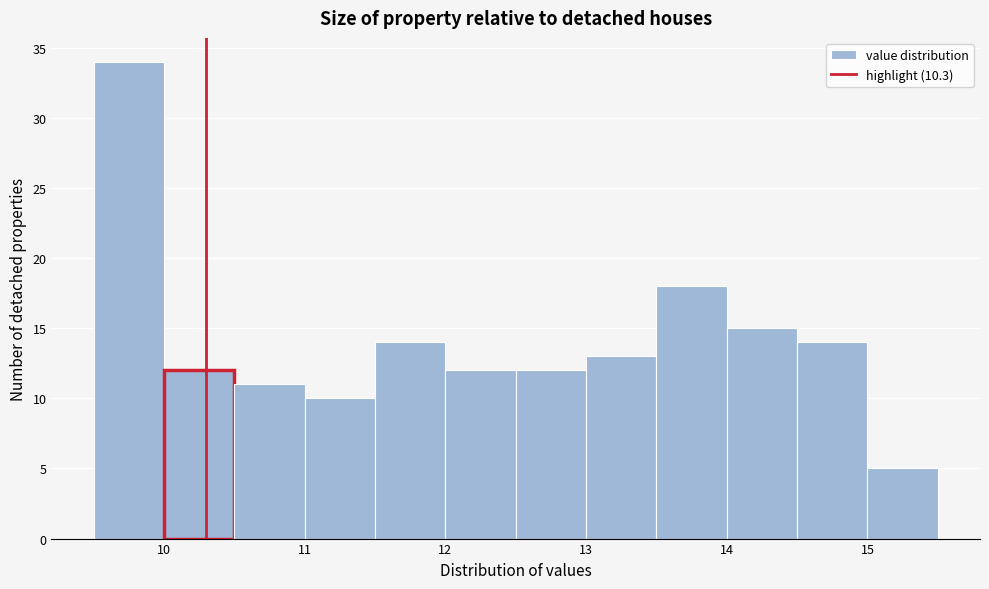

What is the height of the bar covering 10.5 to 11.0 on the x-axis? The values are not printed on the chart, so give them approximately, as read against the axis.

11